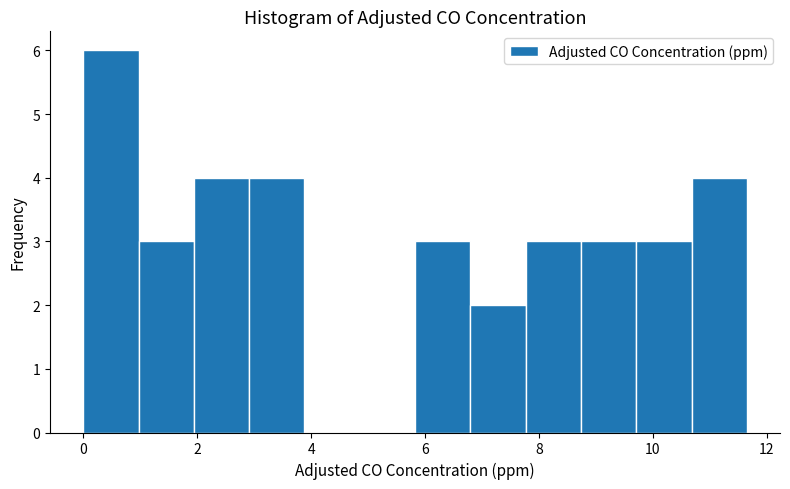

Over which range of the x-axis is the bar tallest?

0.0 to 1.0